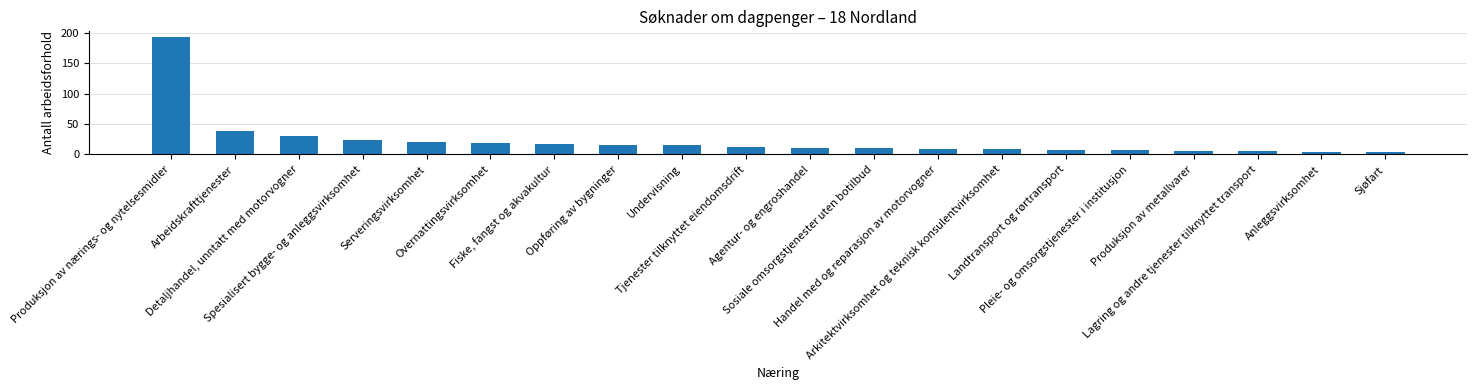

What is the greatest value displayed?

193